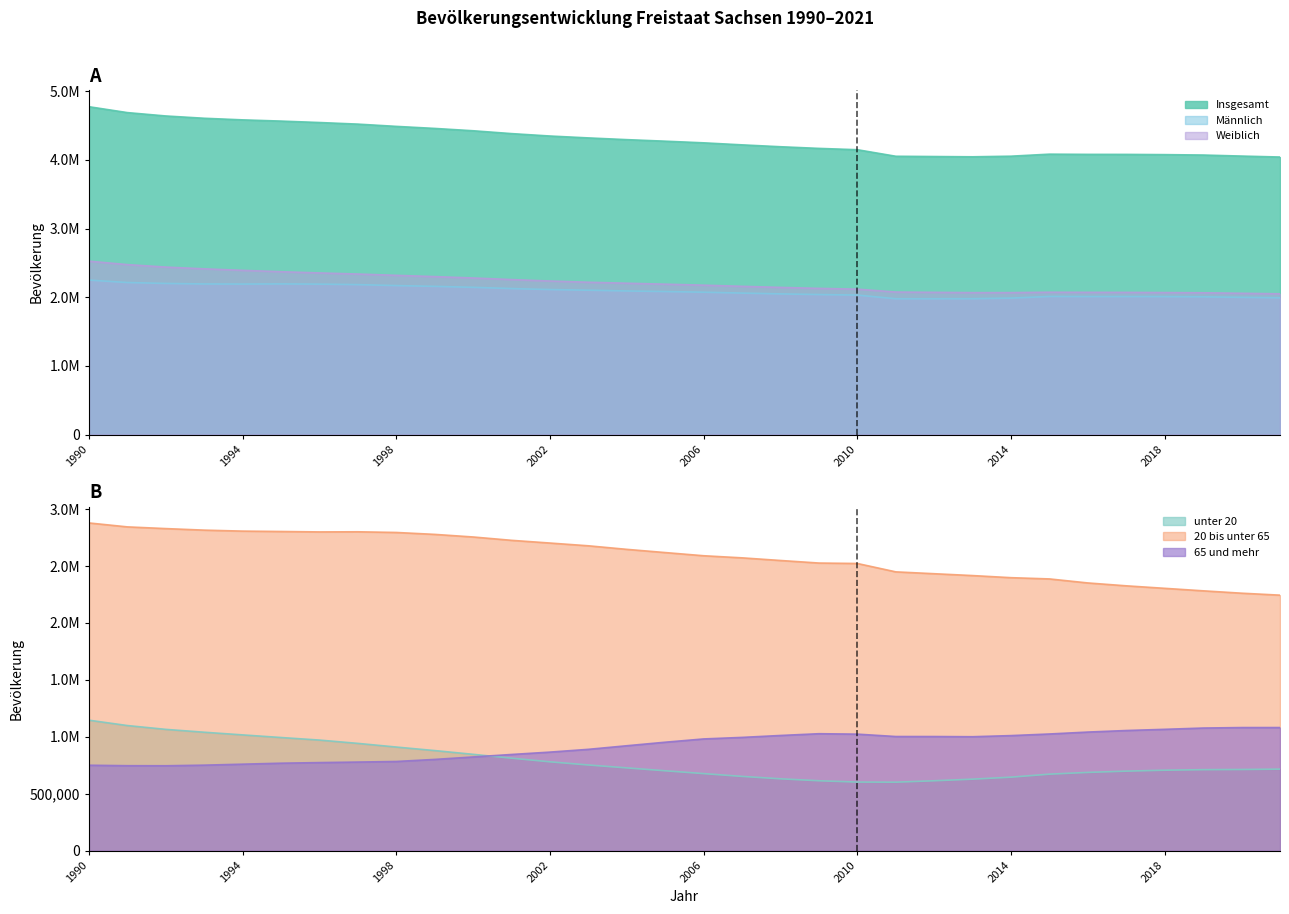

How many interior local valleys does the 20 bis unter 65 series have?

1